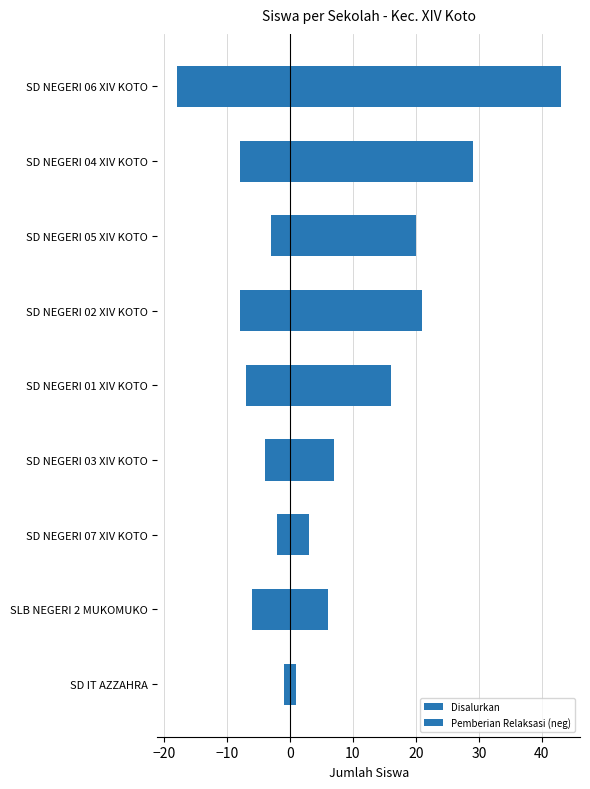

Are the bars horizontal?

Yes